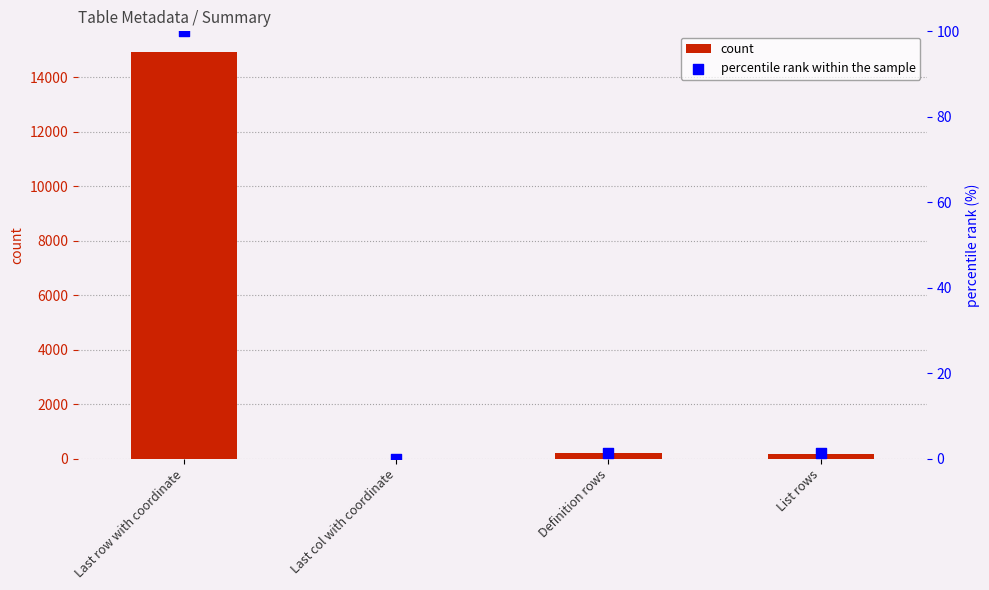

Is the value of percentile rank within the sample at Definition rows greater than the value of count at List rows?

No